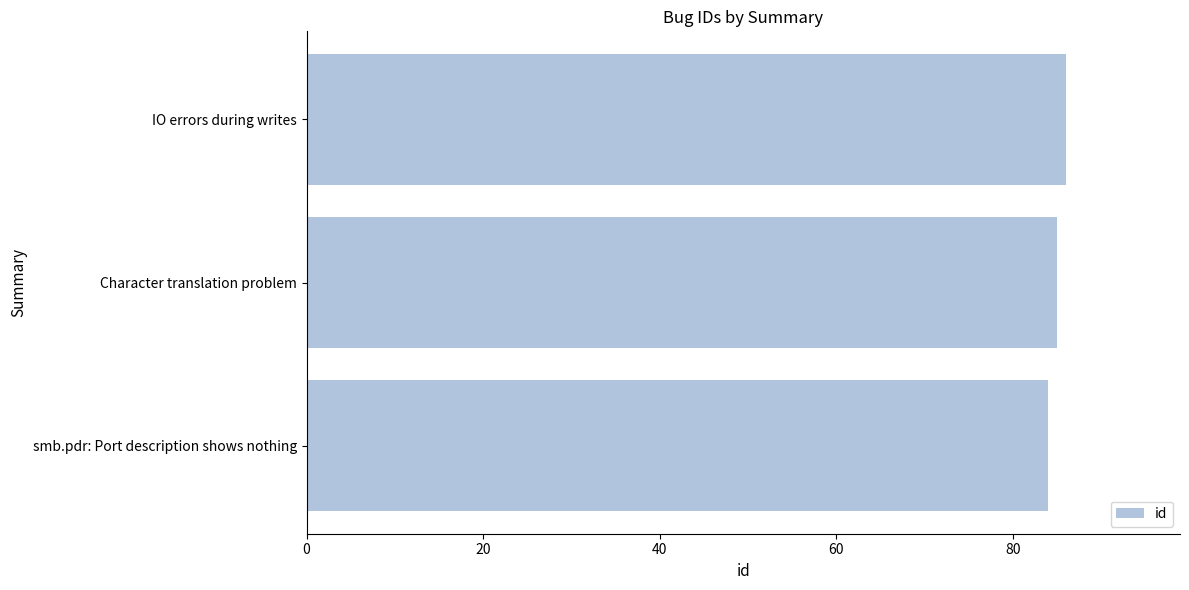

Rank the categories by value from highest to lowest.

IO errors during writes, Character translation problem, smb.pdr: Port description shows nothing